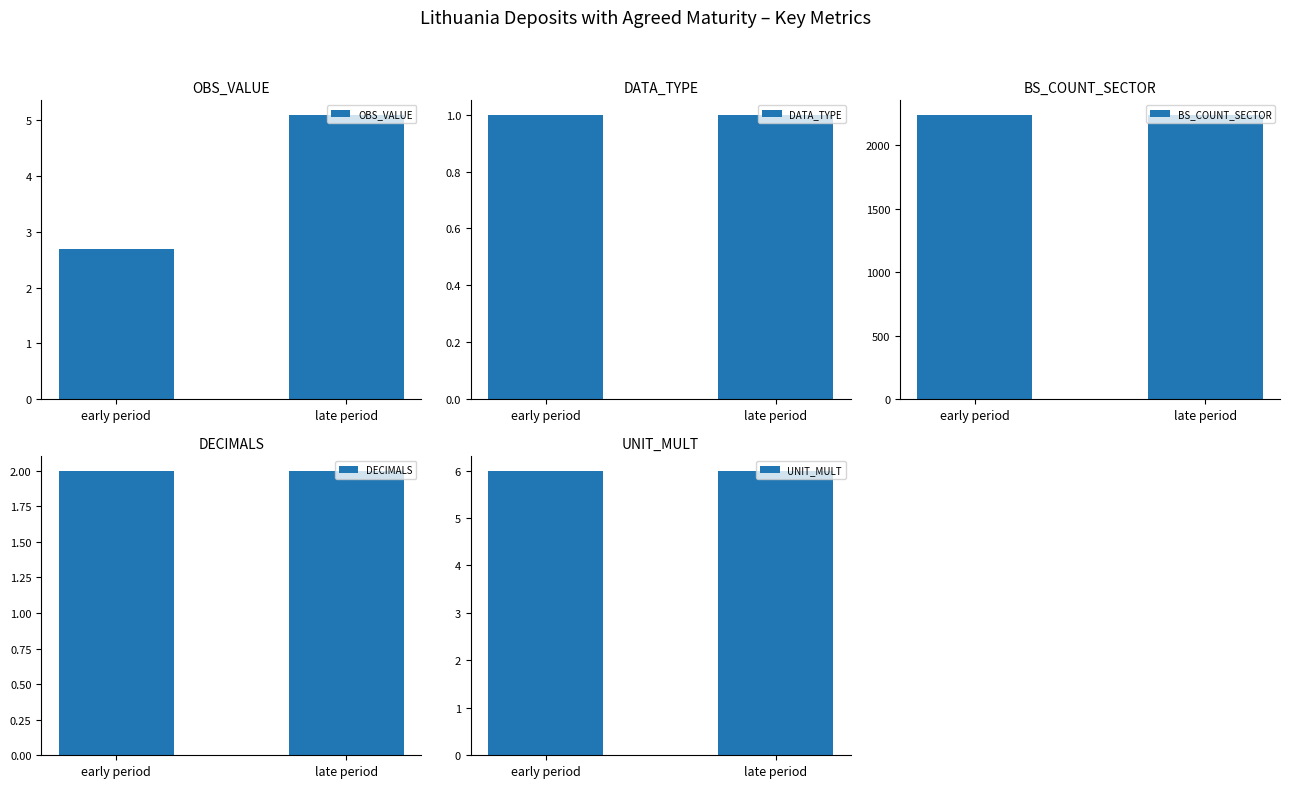

What are all the series names shown in the legend?

OBS_VALUE, DATA_TYPE, BS_COUNT_SECTOR, DECIMALS, UNIT_MULT